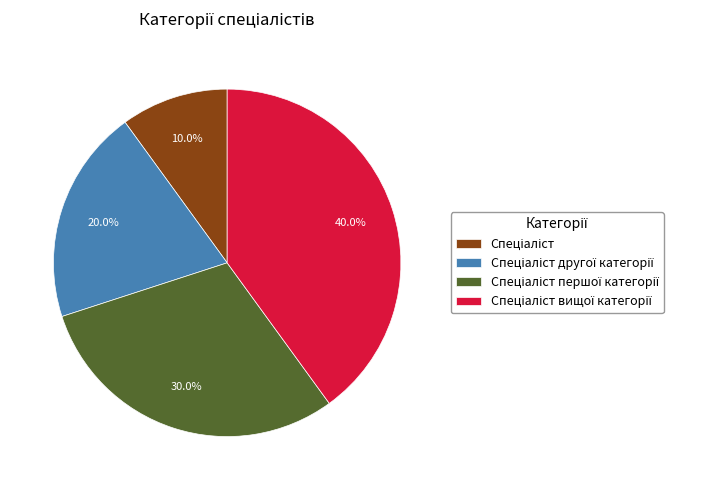

Does any single category account for the majority?

No